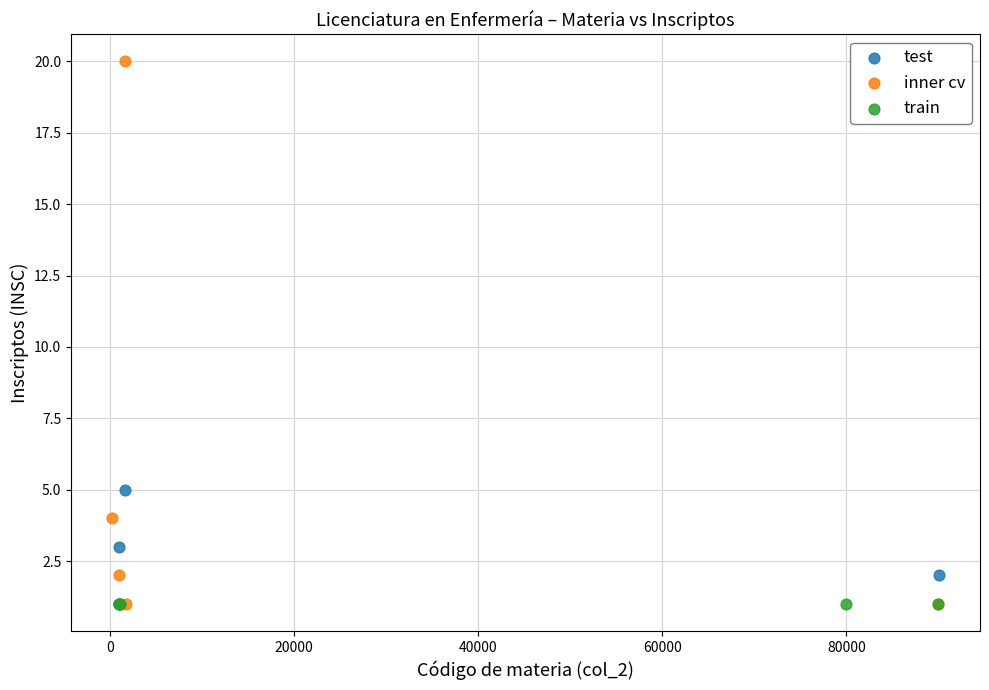

Which series contains the highest Y value?

inner cv